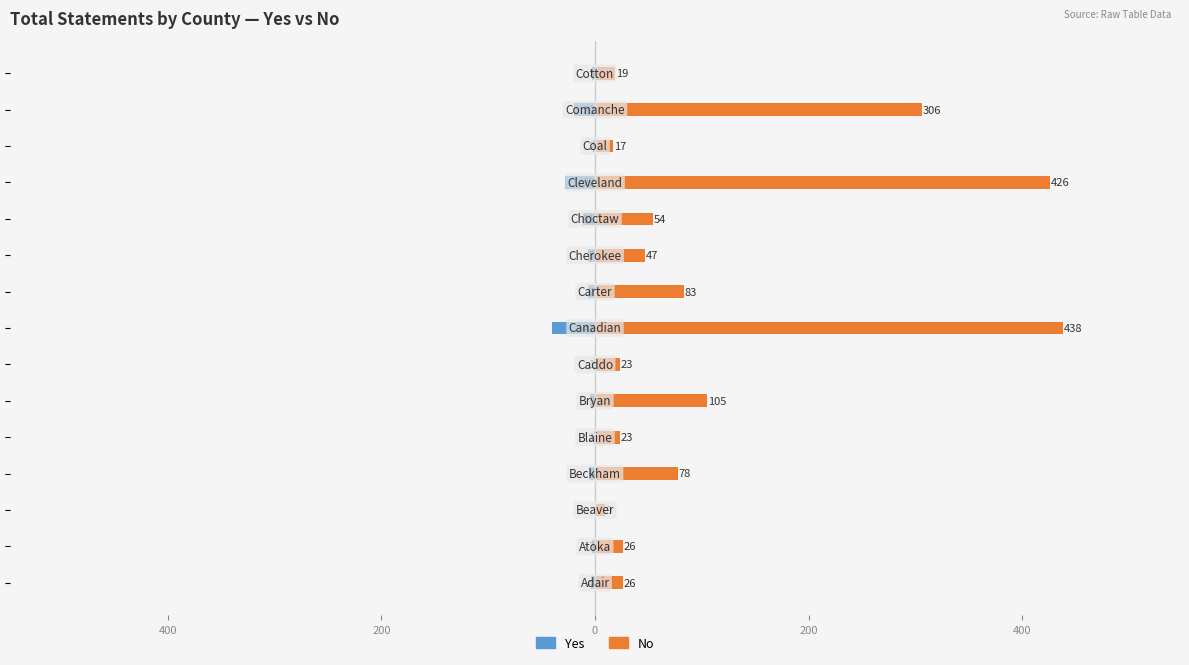

What are all the series names shown in the legend?

Yes, No